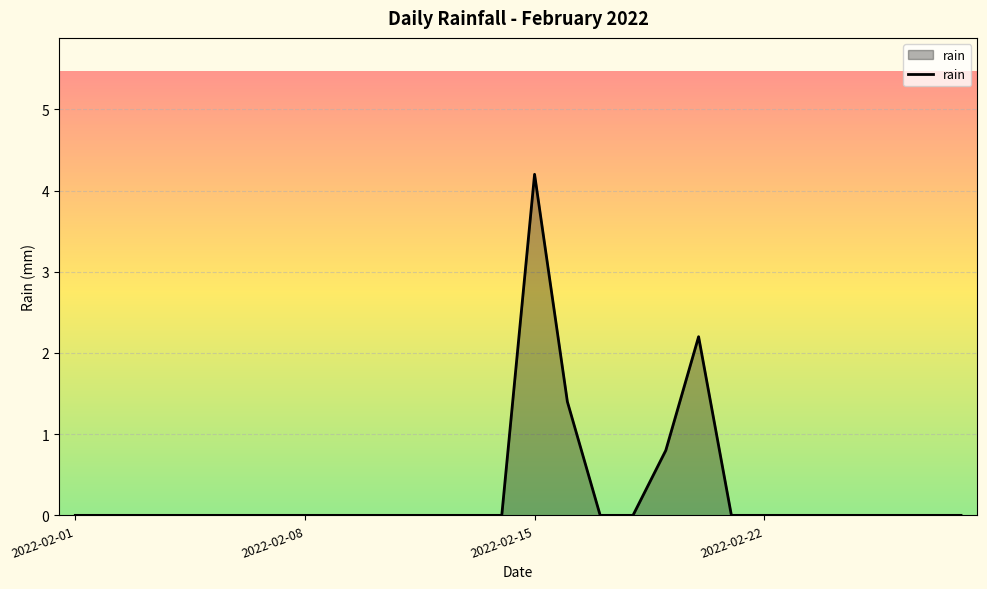

What is the maximum value shown in the chart?

4.2